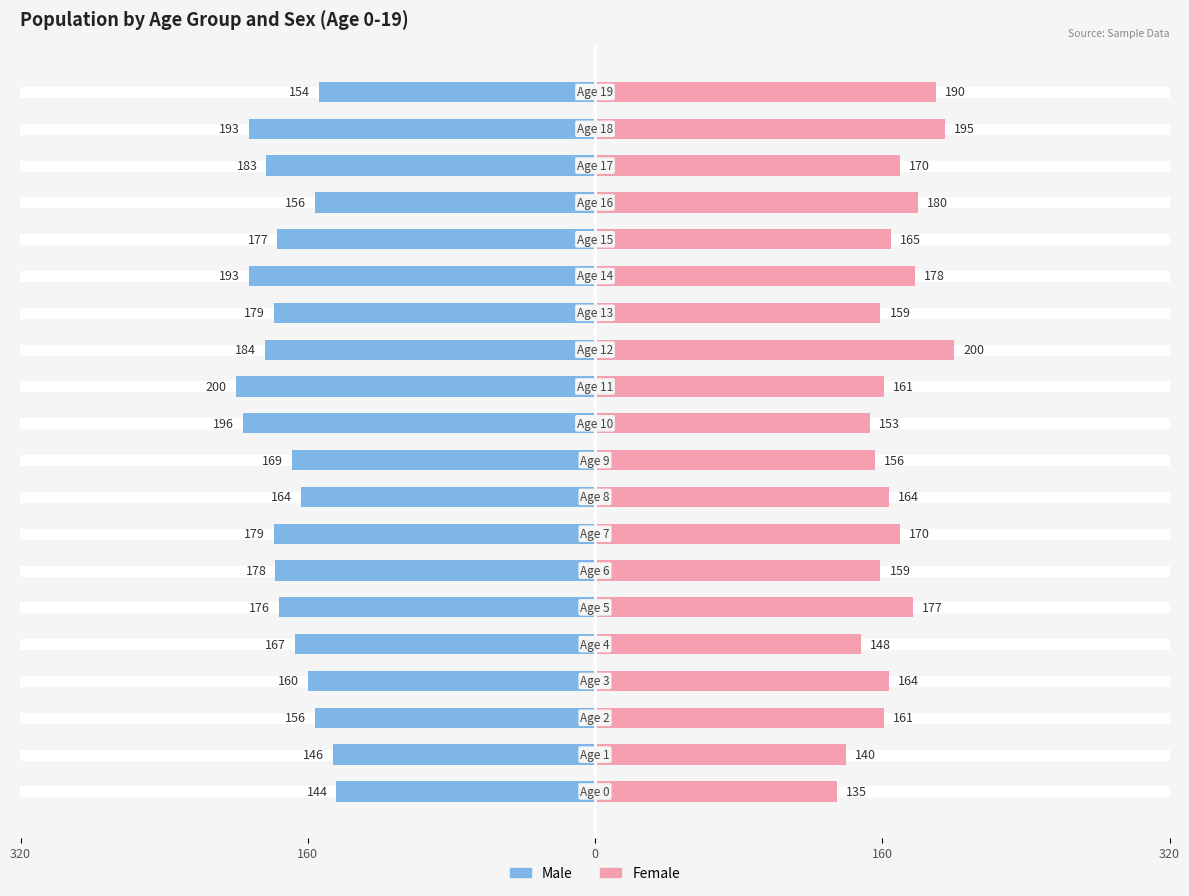

What is the average value of the Female series?

166